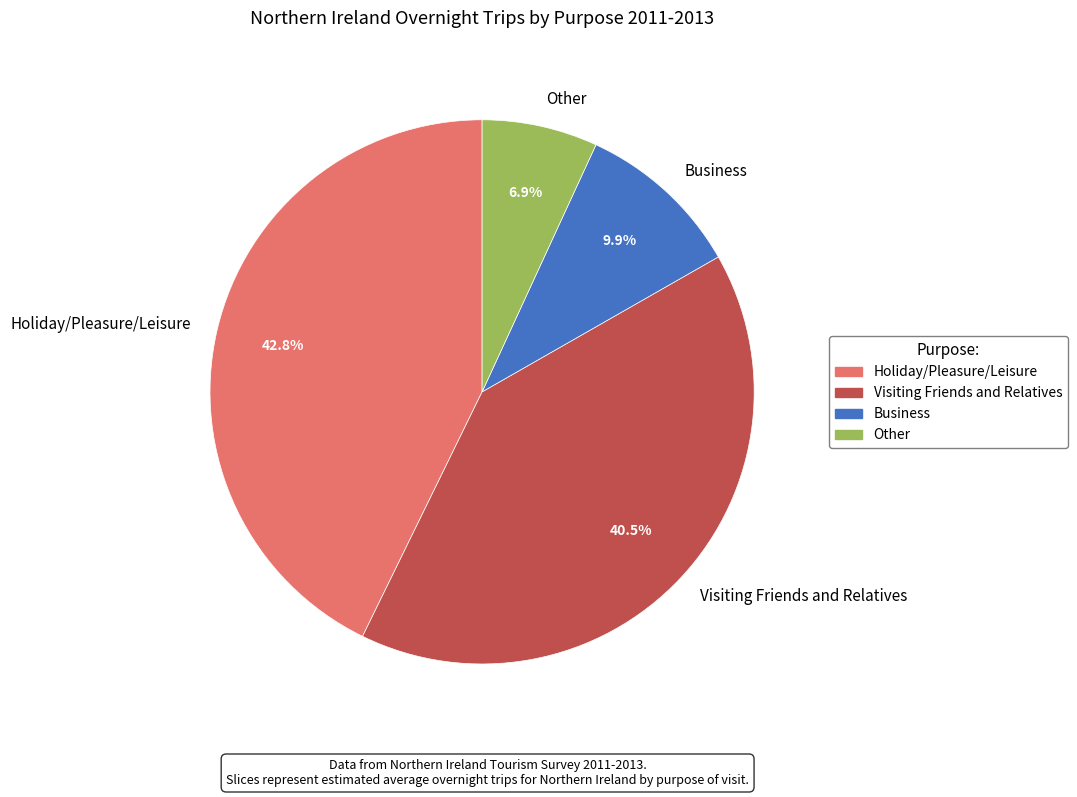

To the nearest percent, what is the combined percentage of Other and Business?

17%